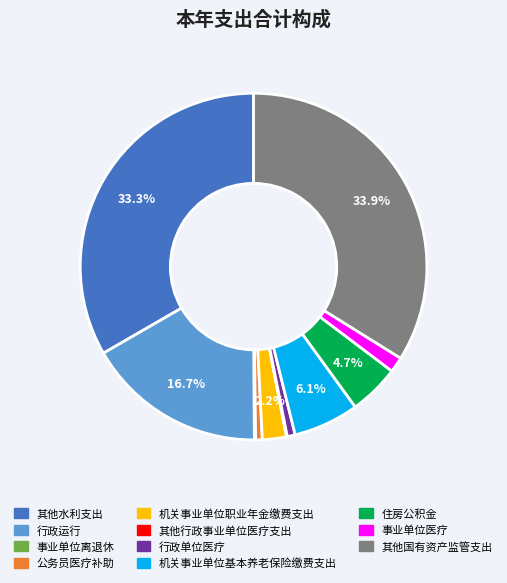

Which has a higher value, 行政单位医疗 or 其他国有资产监管支出?

其他国有资产监管支出